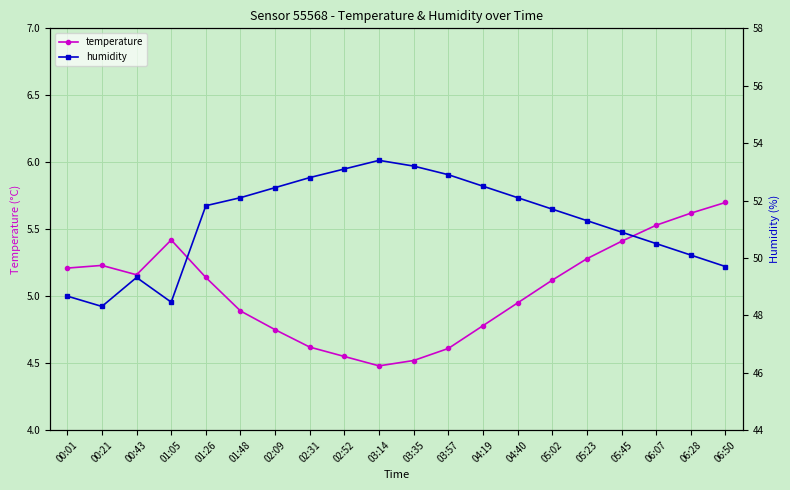

The value of humidity at 02:31 is 52.8. True or false?

True